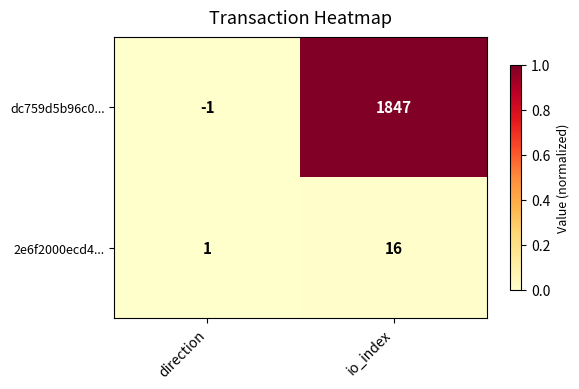

Count the number of data series in this chart.

2